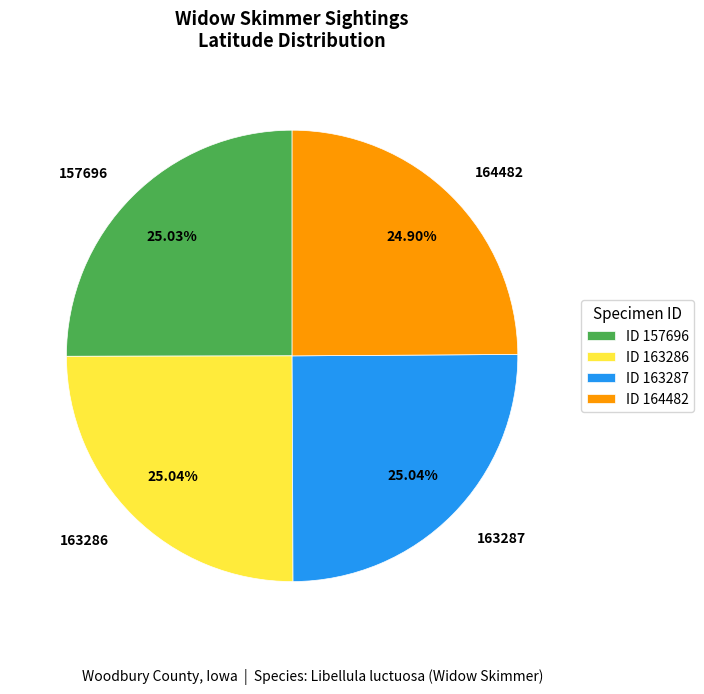

To the nearest percent, what is the average slice percentage?

25%